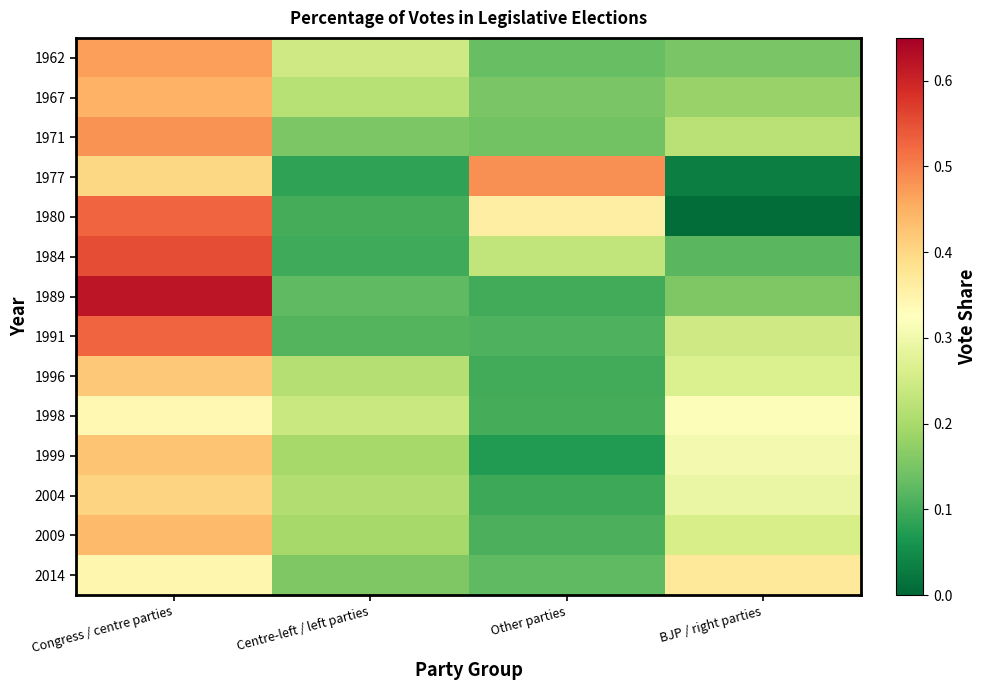

What is the greatest value displayed?

0.6